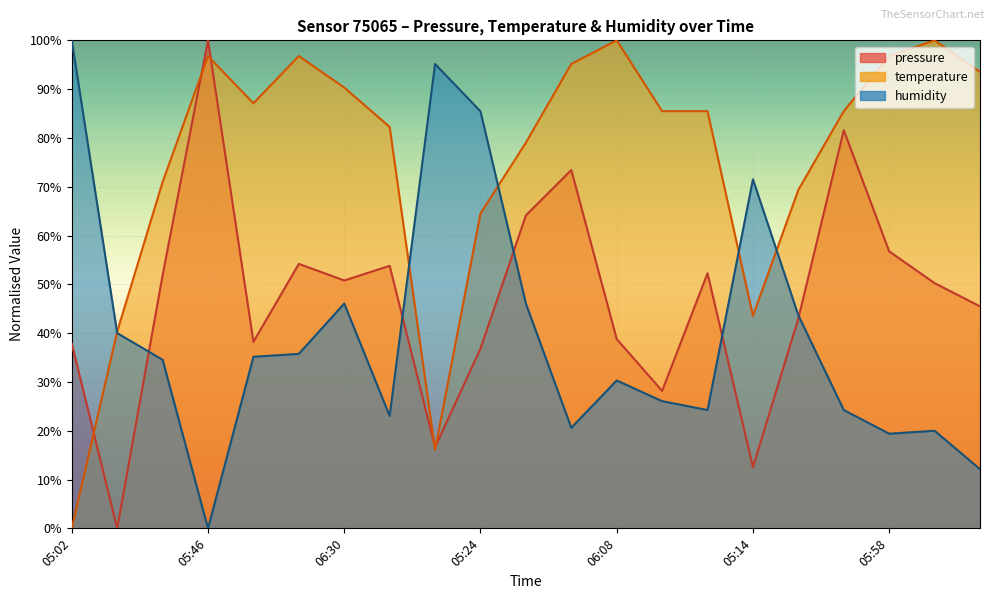

Where is humidity nearest to the value 50?

06:30